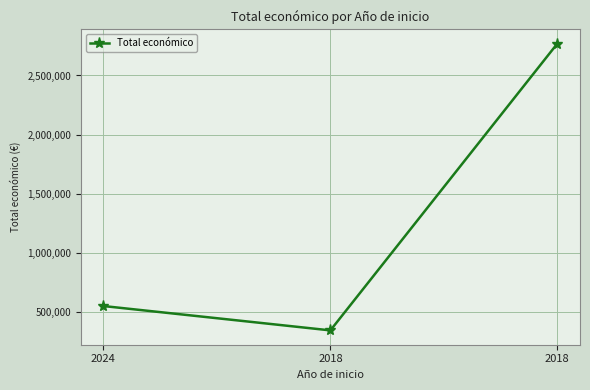

How many lines are shown in the chart?

1